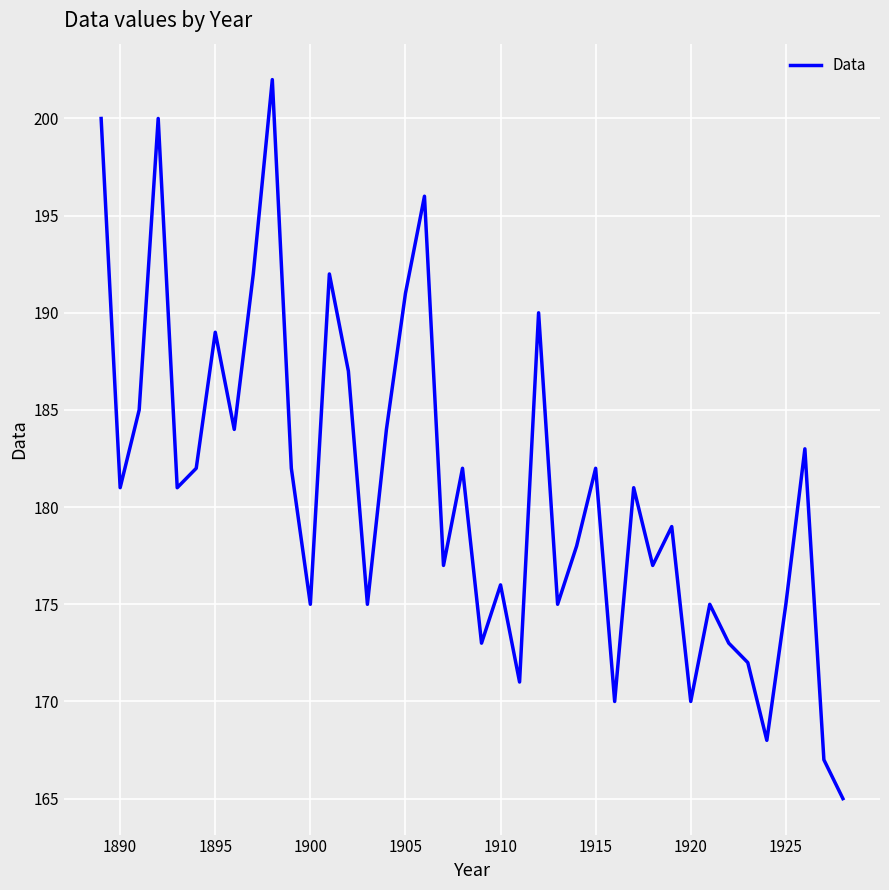

What is the difference between the maximum and minimum values?

37